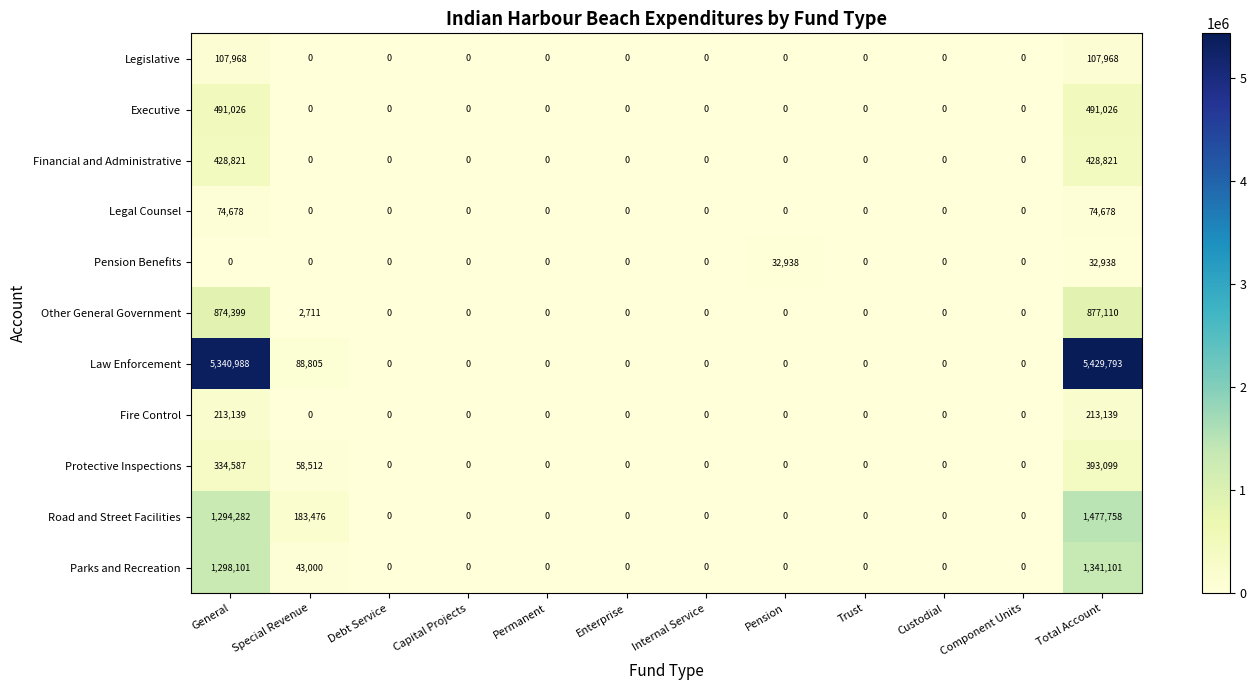

At which category does the chart reach its peak across all series?

Total Account